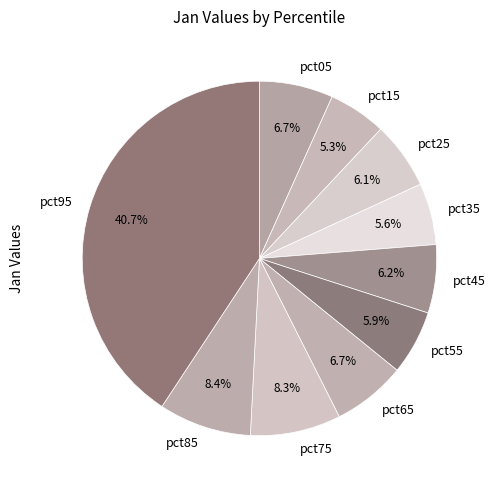

Which category has the biggest portion of the pie?

pct95